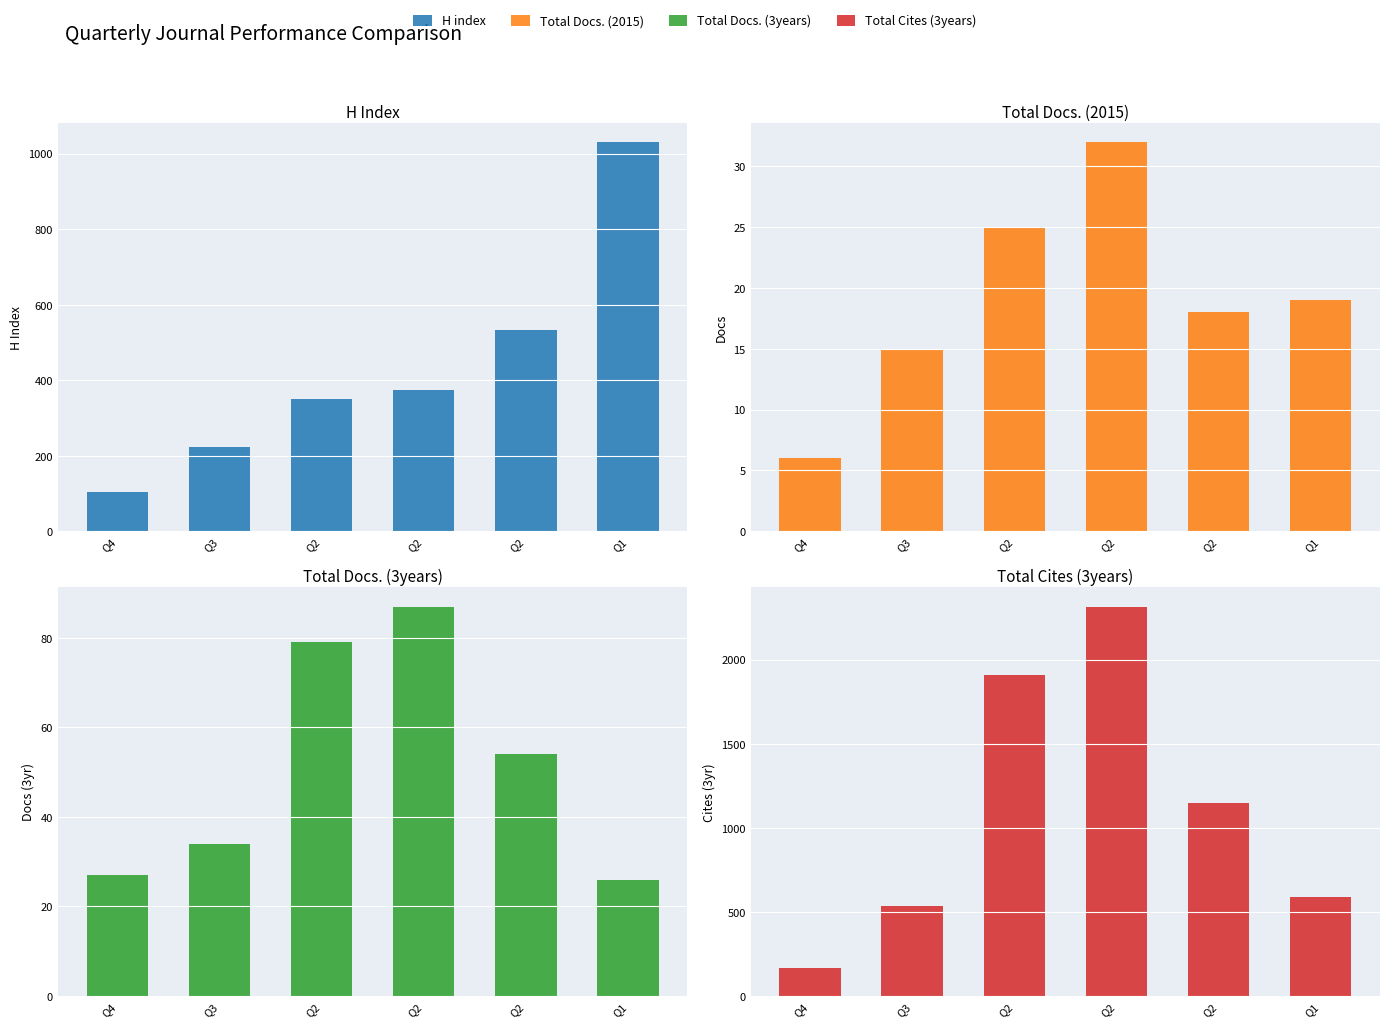

Are the bars horizontal?

No